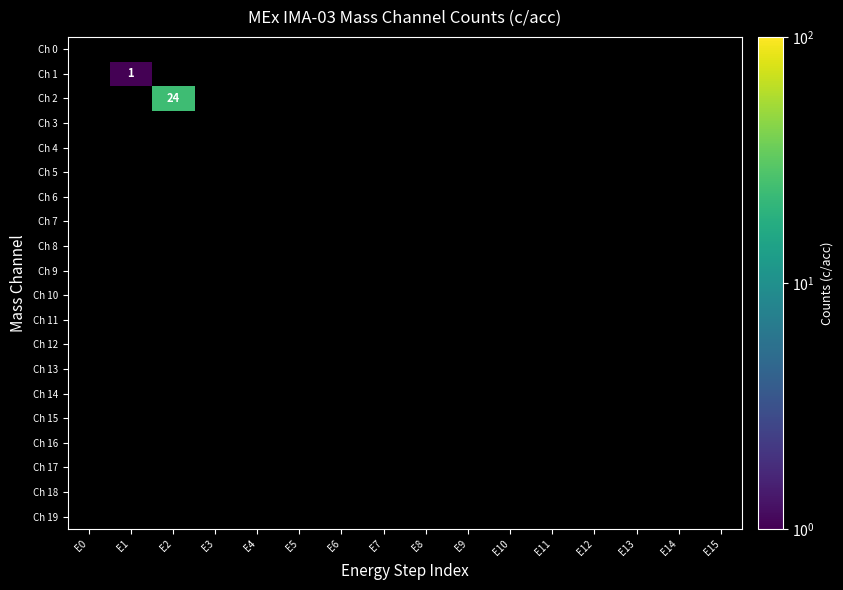

Rank the categories by Ch 11 value from lowest to highest.

E0, E1, E2, E3, E4, E5, E6, E7, E8, E9, E10, E11, E12, E13, E14, E15